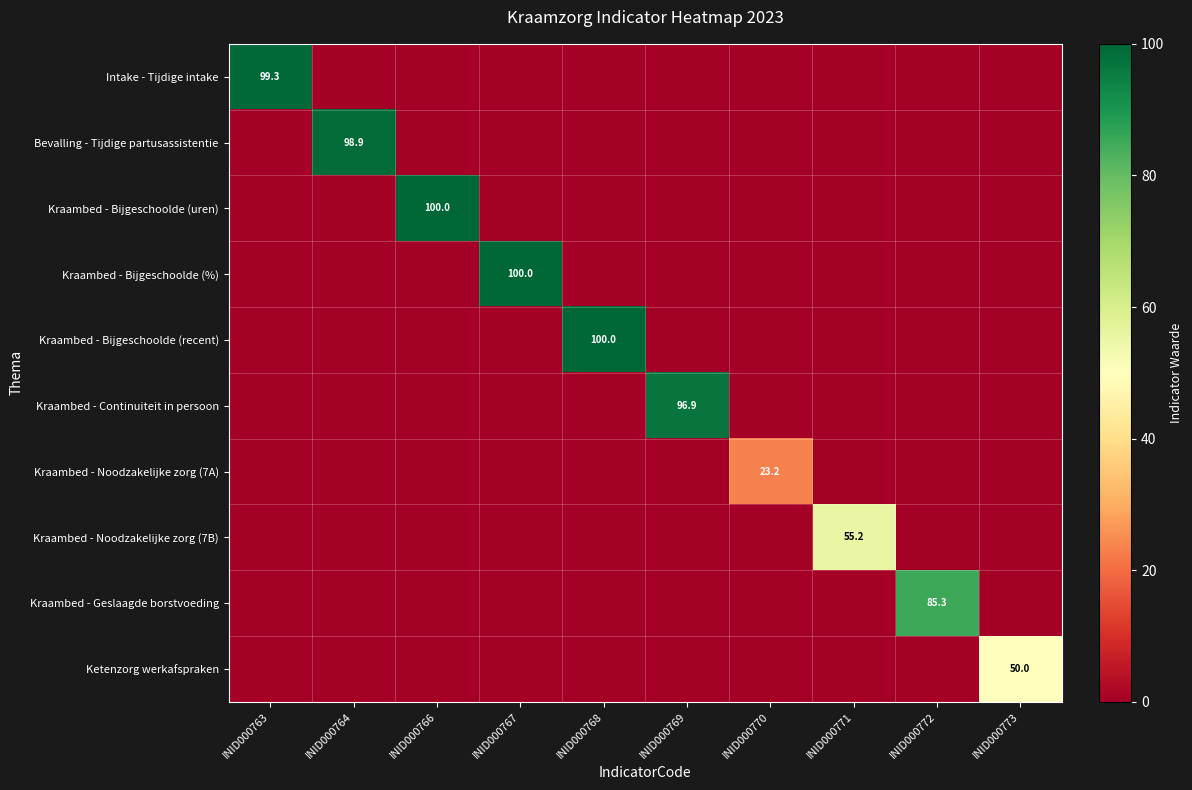

Is it true that Kraambed - Continuiteit in persoon equals 44.5 at INID000769?

False